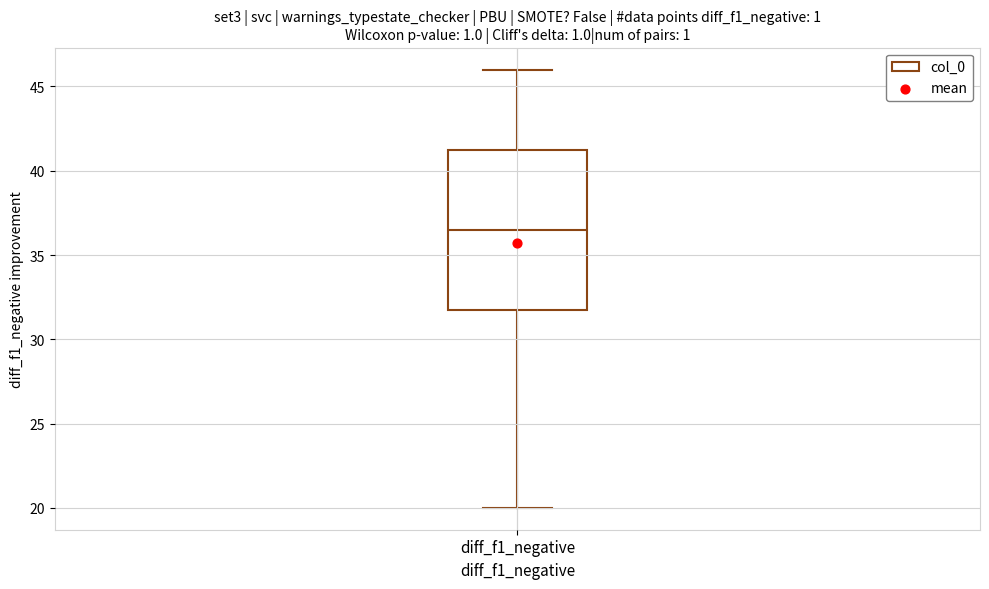

Transcribe this box plot: give where the median line is, the range the box spans, and where the two whiskers end, as read against the y-axis. The values are not printed on the chart, so give them approximately, as read against the axis.

median 36.5, box 32.0 to 41.5, whiskers 20.0 to 46.0